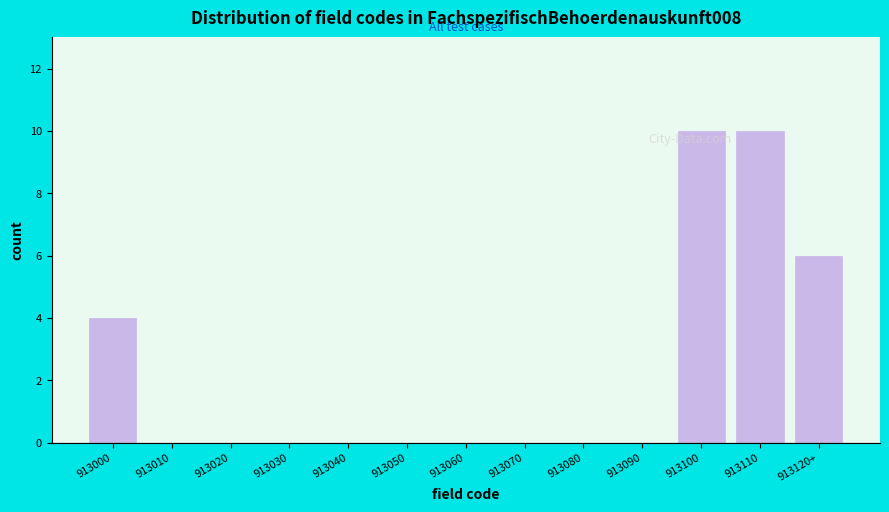

Reading left to right, what are all the values shown in this chart?

913000=4	913010=0	913020=0	913030=0	913040=0	913050=0	913060=0	913070=0	913080=0	913090=0	913100=10	913110=10	913120+=6